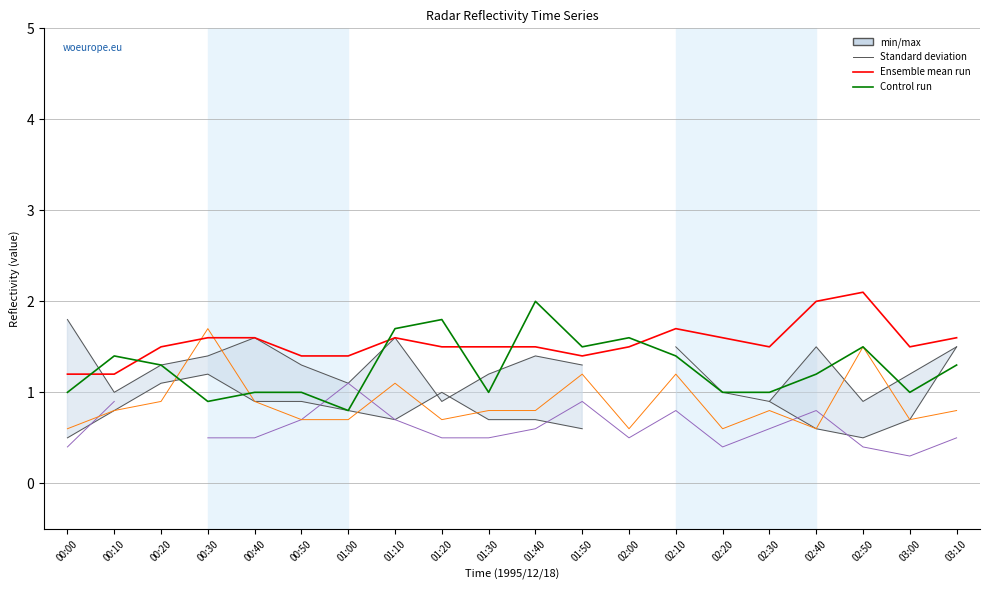

Which series changed the most between 01:20 and 01:50?

1.000